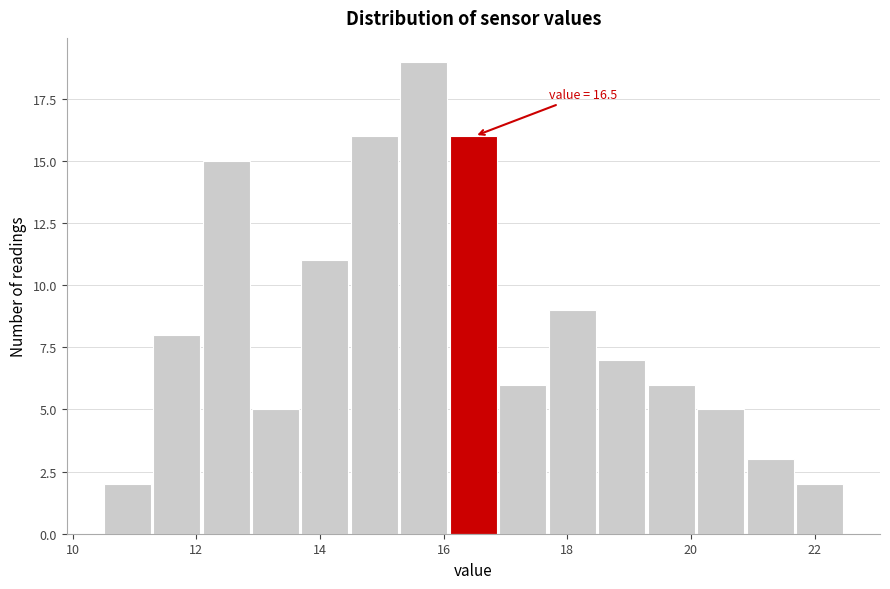

Over which range of the x-axis is the bar tallest?

15.3 to 16.1